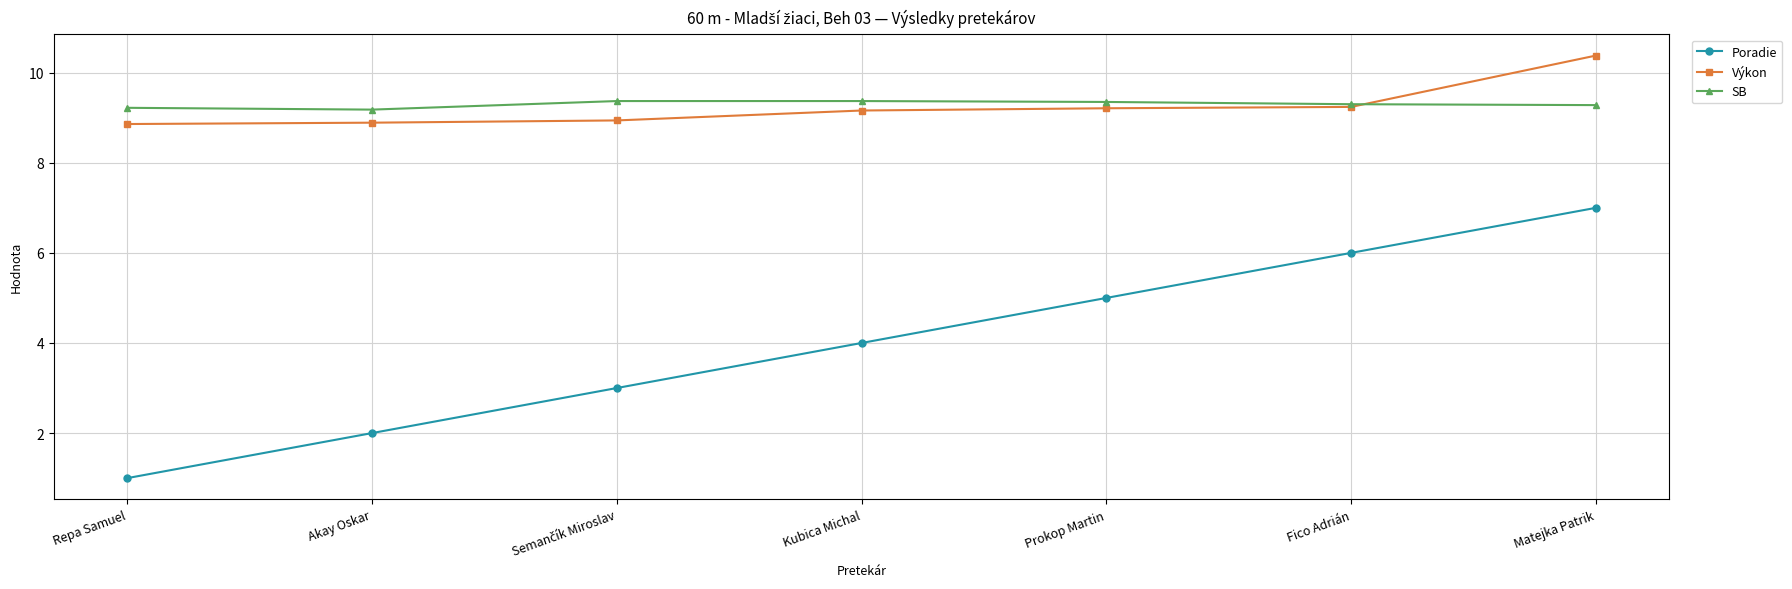

What is the label of the 4th point from the right?

Kubica Michal